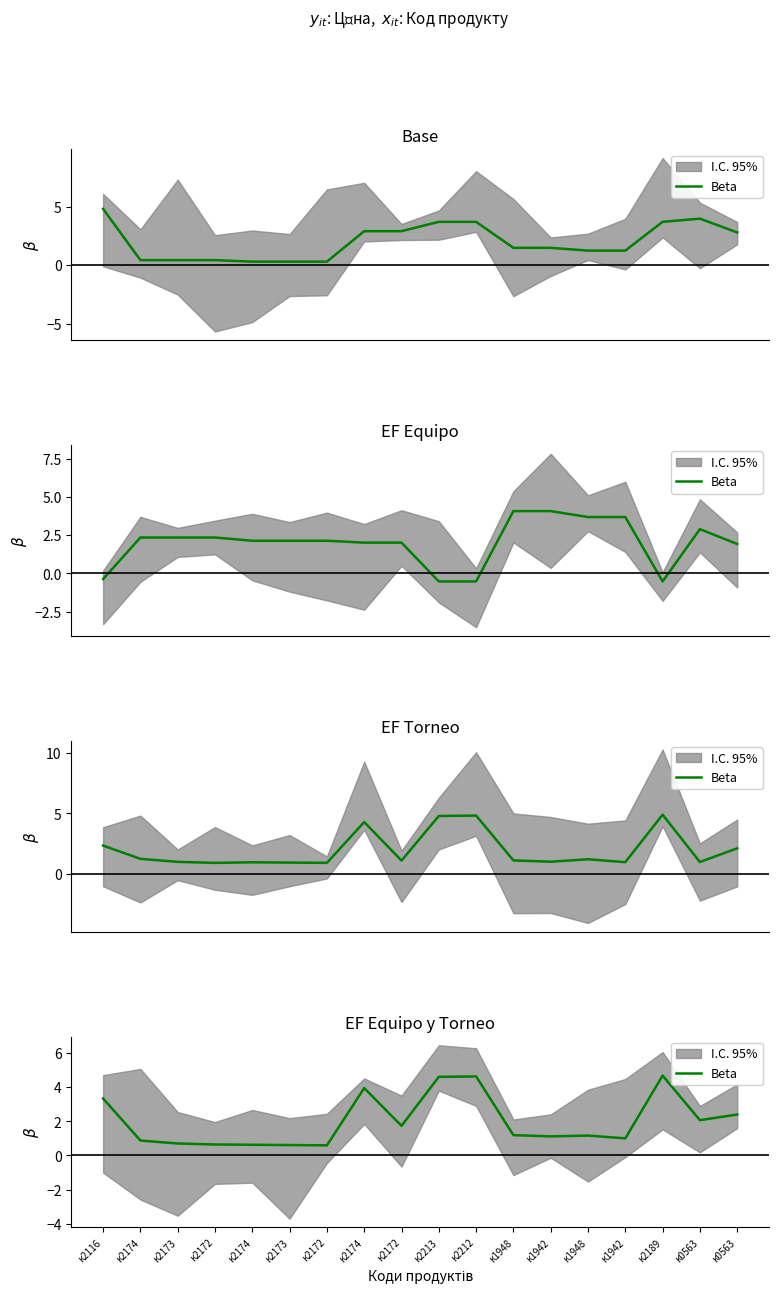

At which category does the chart reach its minimum across all series?

к2172